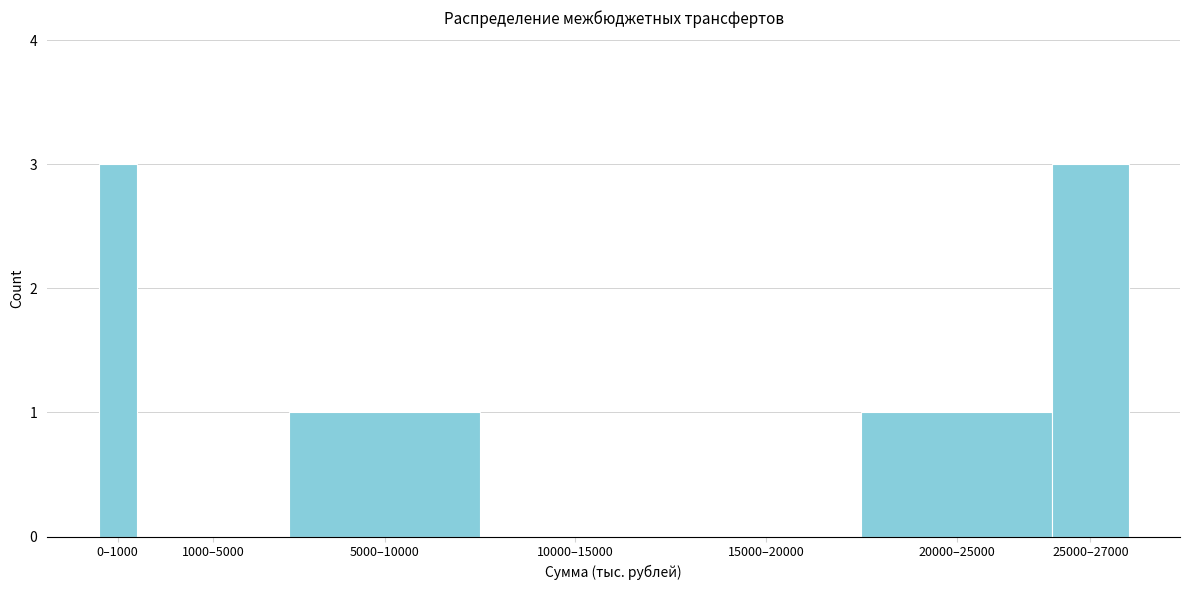

Reading left to right, extract all data points from this chart.

0–1000=3	1000–5000=0	5000–10000=1	10000–15000=0	15000–20000=0	20000–25000=1	25000–27000=3